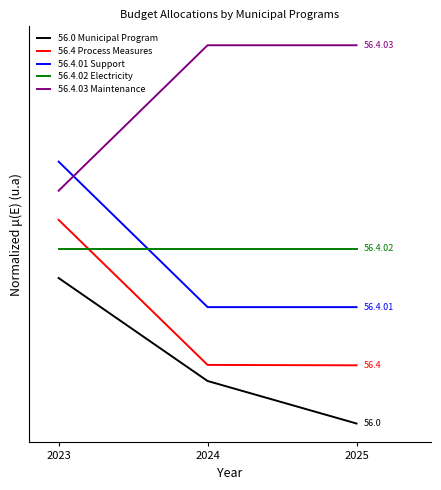

Reading left to right, what are all the values shown in this chart?

56.0 Municipal Program: 2023=1.0	2024=0.3	2025=0.0
56.4 Process Measures: 2023=1.4	2024=0.4	2025=0.4
56.4.01 Support: 2023=1.8	2024=0.8	2025=0.8
56.4.02 Electricity: 2023=1.2	2024=1.2	2025=1.2
56.4.03 Maintenance: 2023=1.6	2024=2.6	2025=2.6